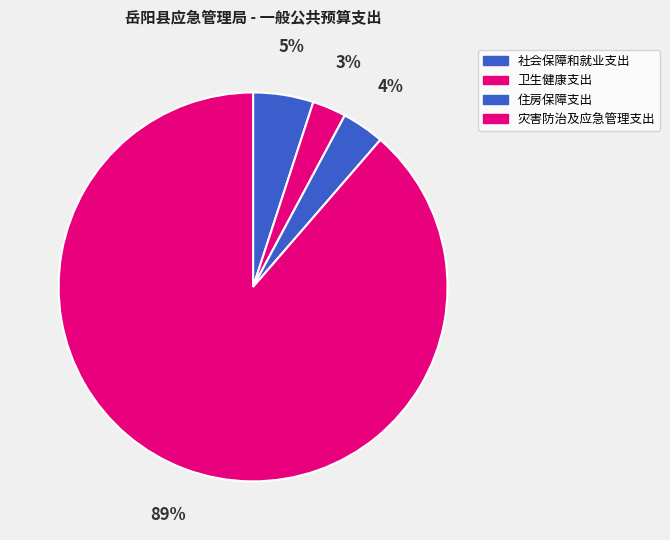

How many slices are in this pie chart?

4